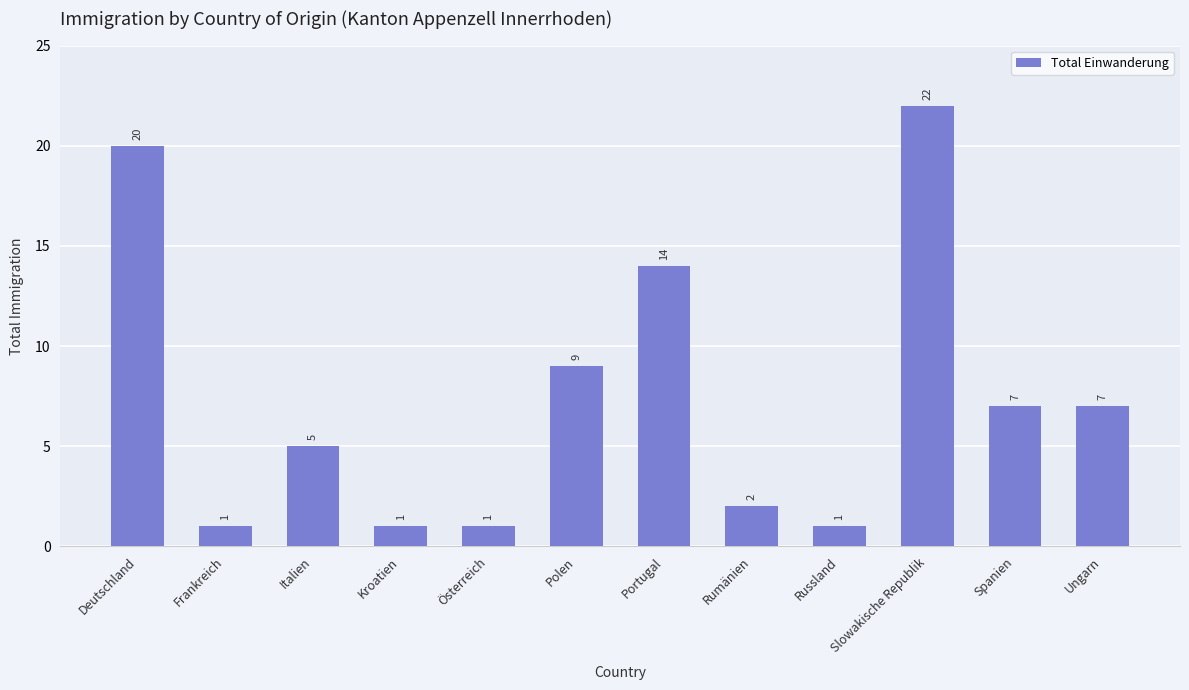

What is the greatest value displayed?

22